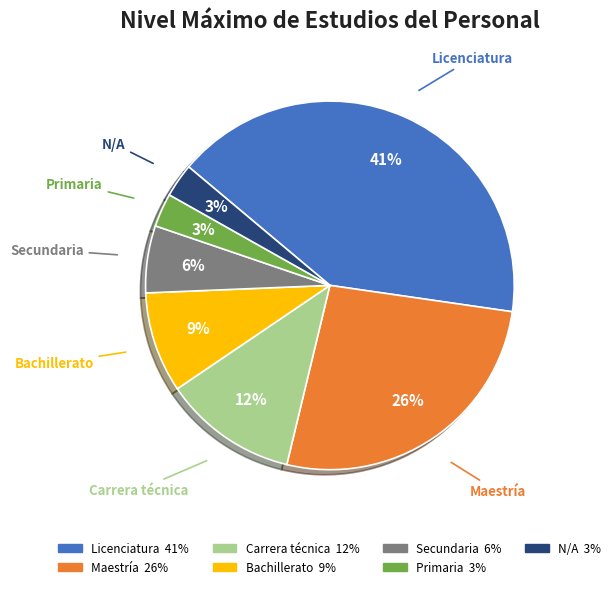

Is the sum of Secundaria and Primaria greater than half?

No